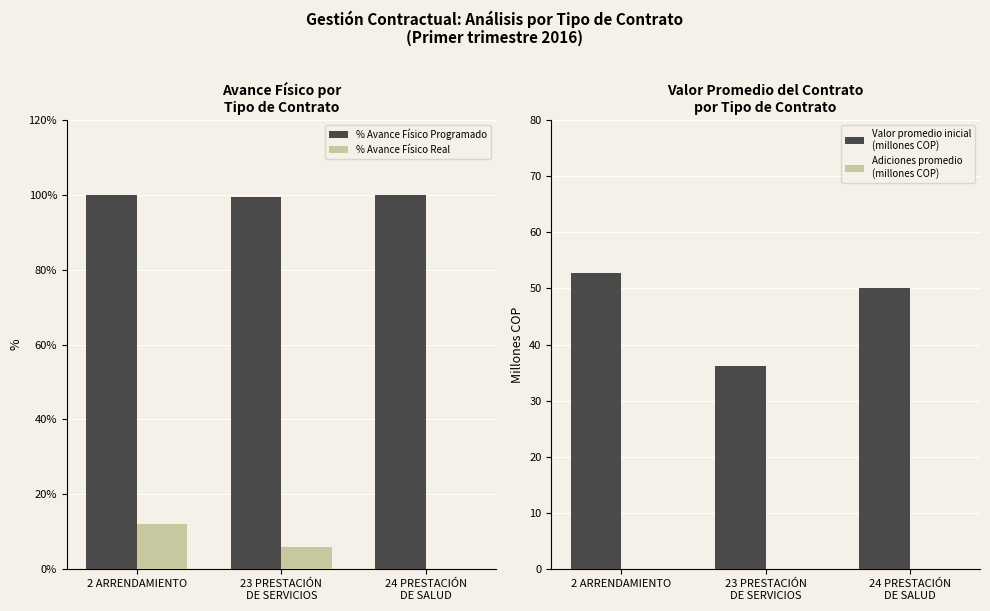

Reading left to right, transcribe all the data shown in this chart.

% Avance Físico Programado: 99.8	99.3	100.0
% Avance Físico Real: 12.0	6.0	0.0
Valor promedio inicial
(millones COP): 52.8	36.2	50.0
Adiciones promedio
(millones COP): 0.0	0.0	0.0